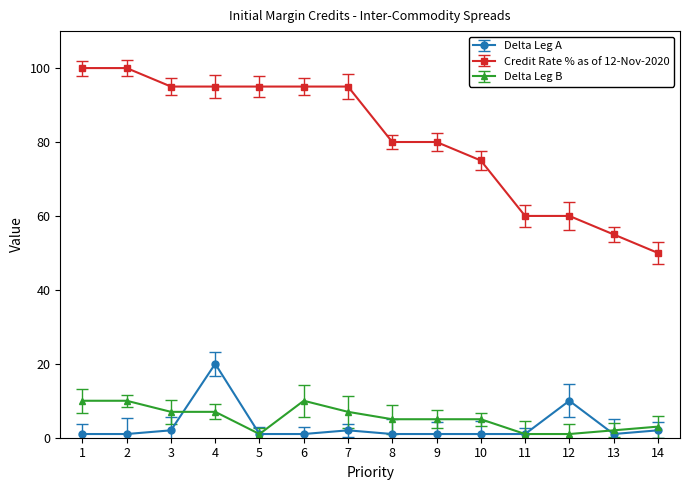

Does the chart have visible grid lines?

No